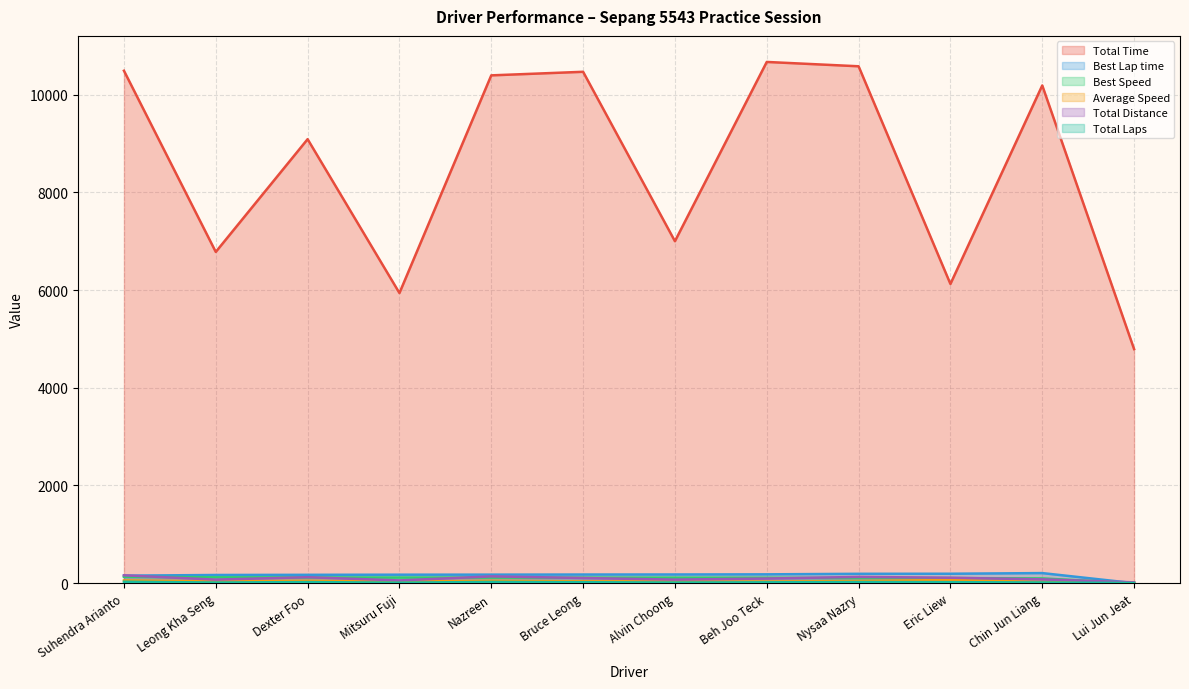

Is the value of Average Speed at Dexter Foo greater than the value of Total Laps at Beh Joo Teck?

Yes